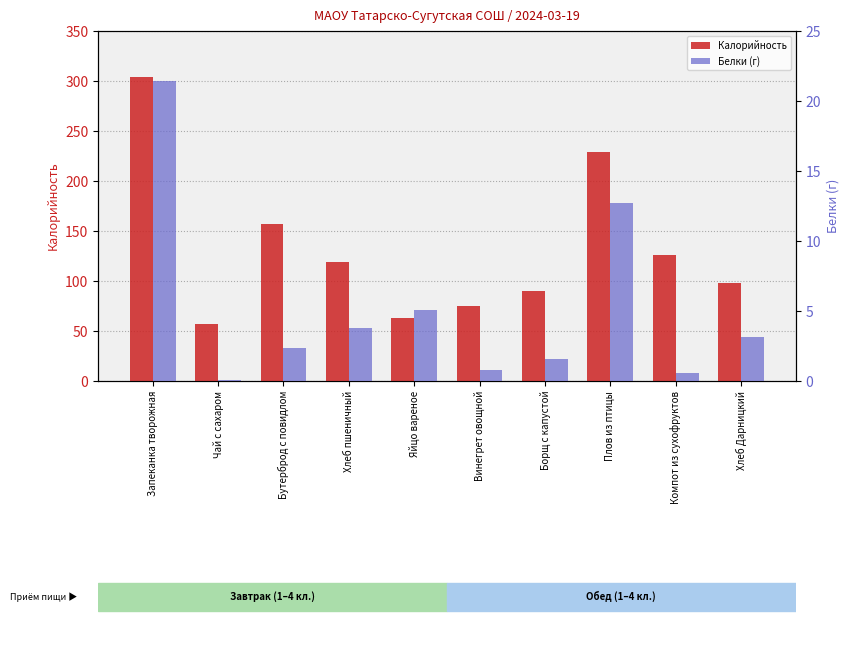

What is the average value of the Белки (г) series?

5.2